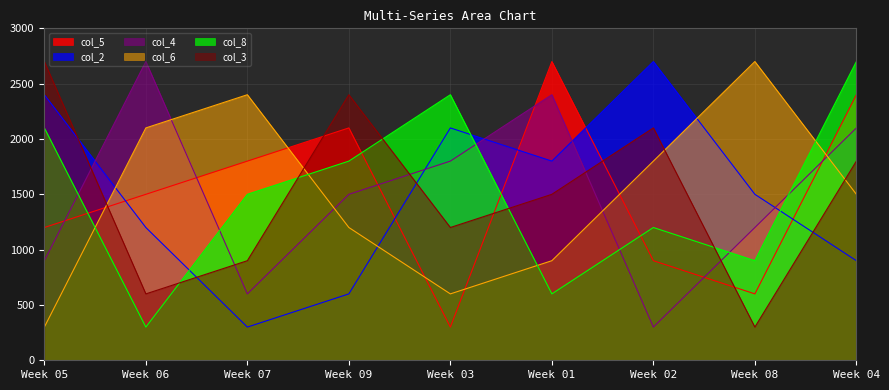

At which category is the sum across all series the highest?

Week 04